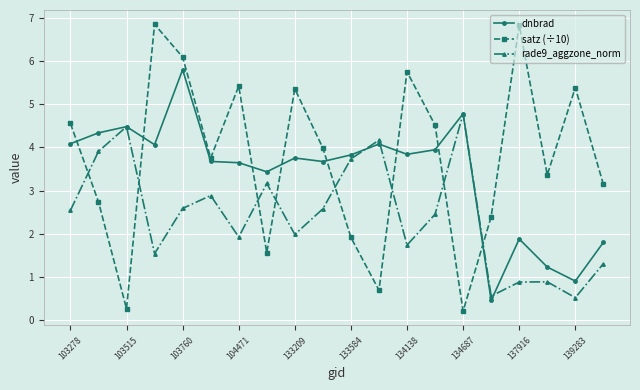

List the series in order of their overall mean, highest first.

satz (÷10), dnbrad, rade9_aggzone_norm